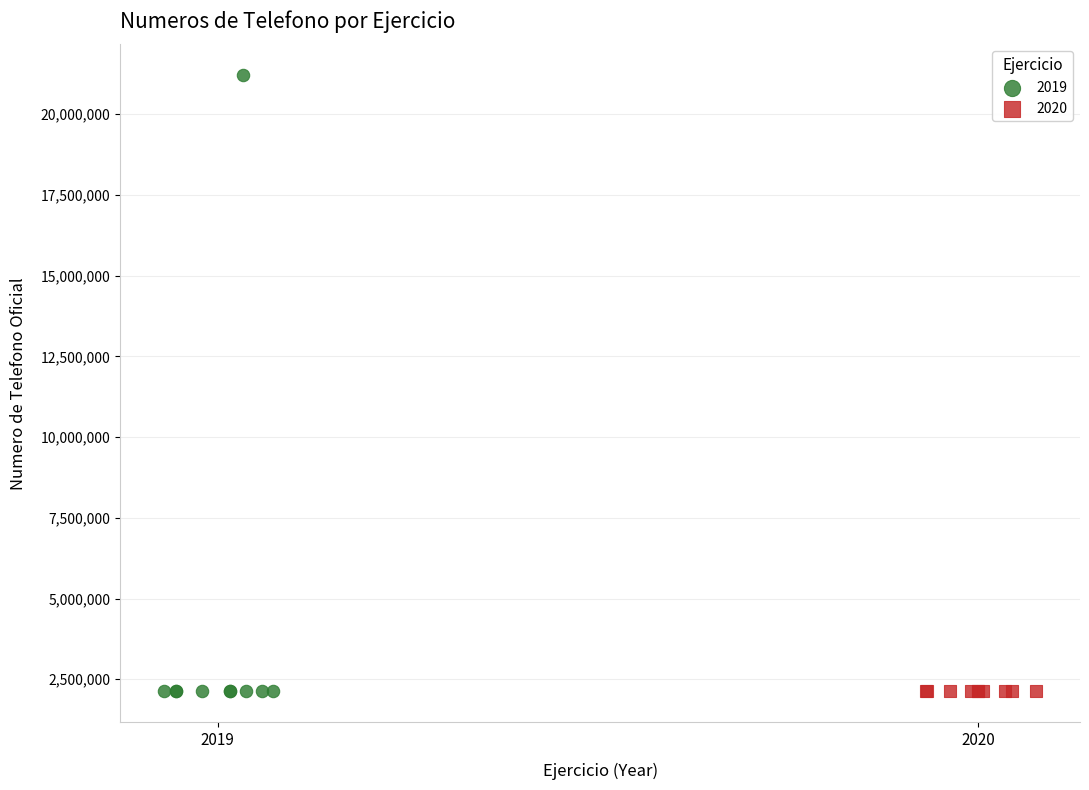

Which series reaches the maximum Y coordinate?

2019